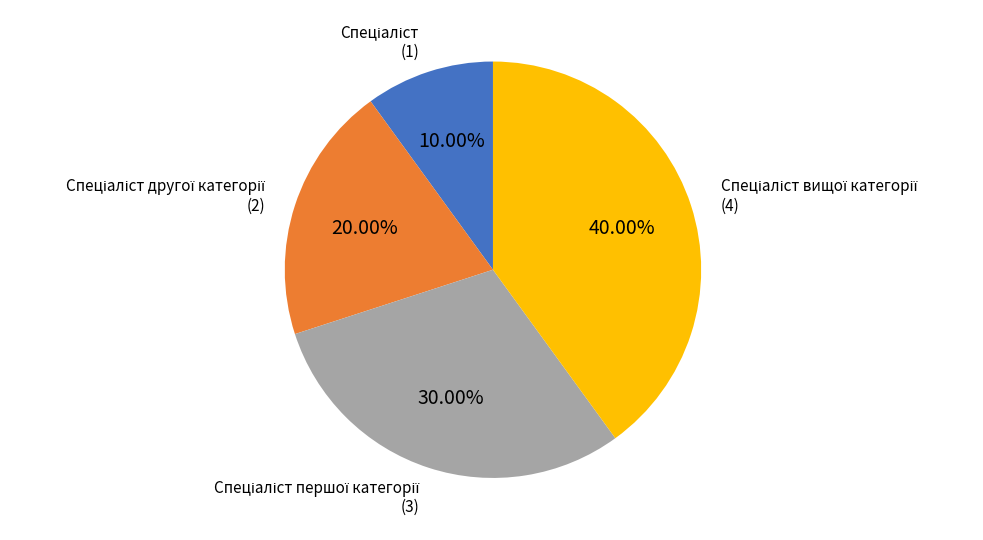

To the nearest percent, what is the average slice percentage?

25%